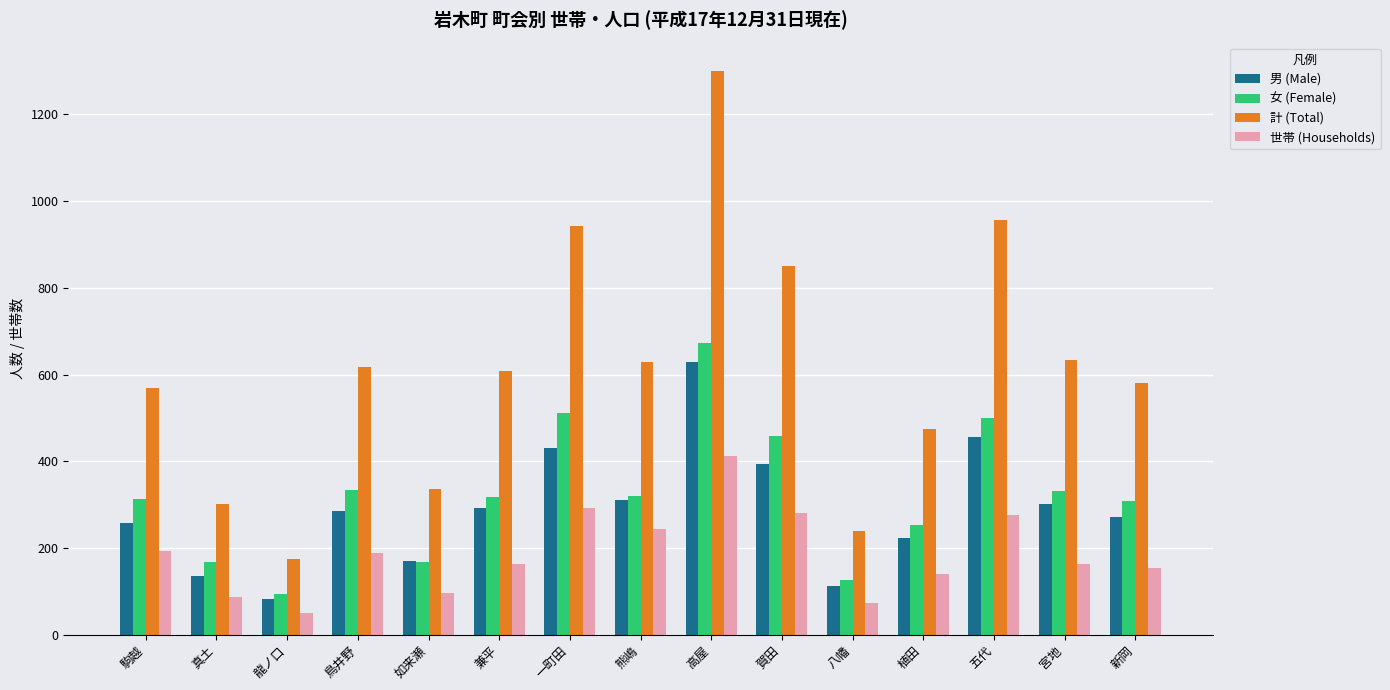

What is the highest value of the 男 (Male) series?

628